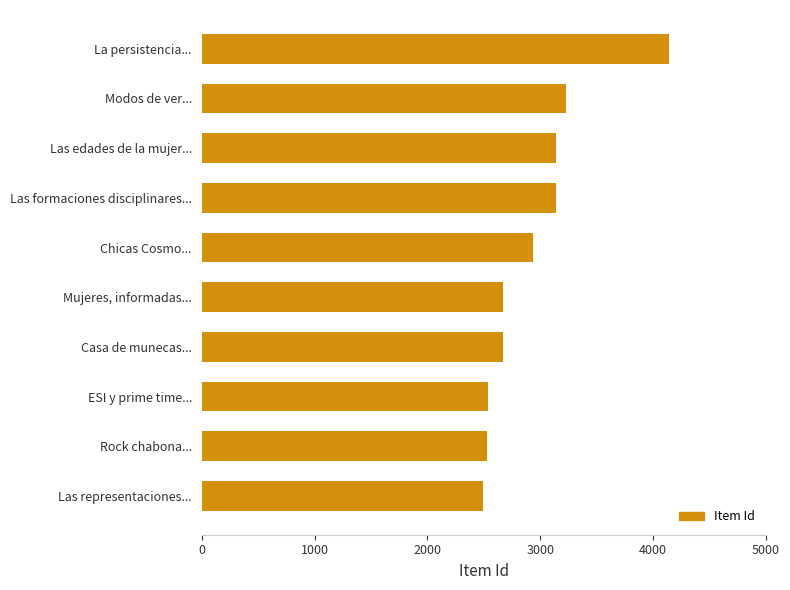

What is the approximate value at ESI y prime time...?

2537